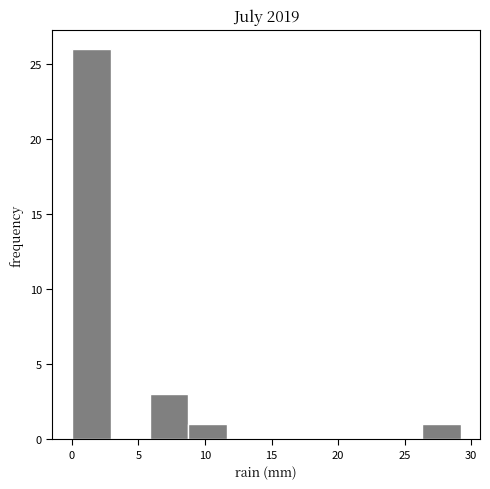

Which range on the x-axis has the tallest bar?

0.0 to 3.0